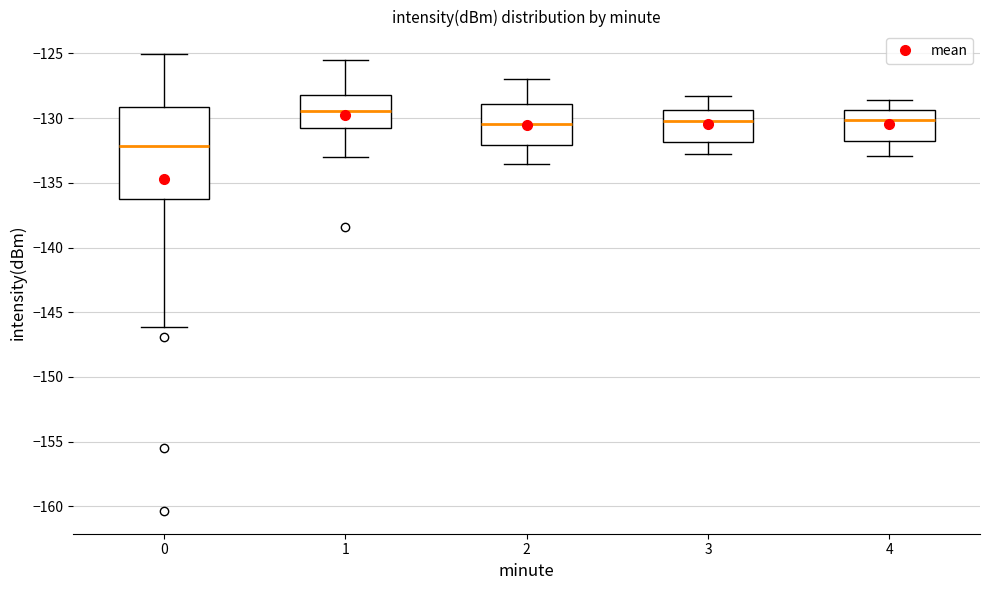

Where does the median line of the box at x = 2 sit on the y-axis? The values are not printed on the chart, so give them approximately, as read against the axis.

-130.5